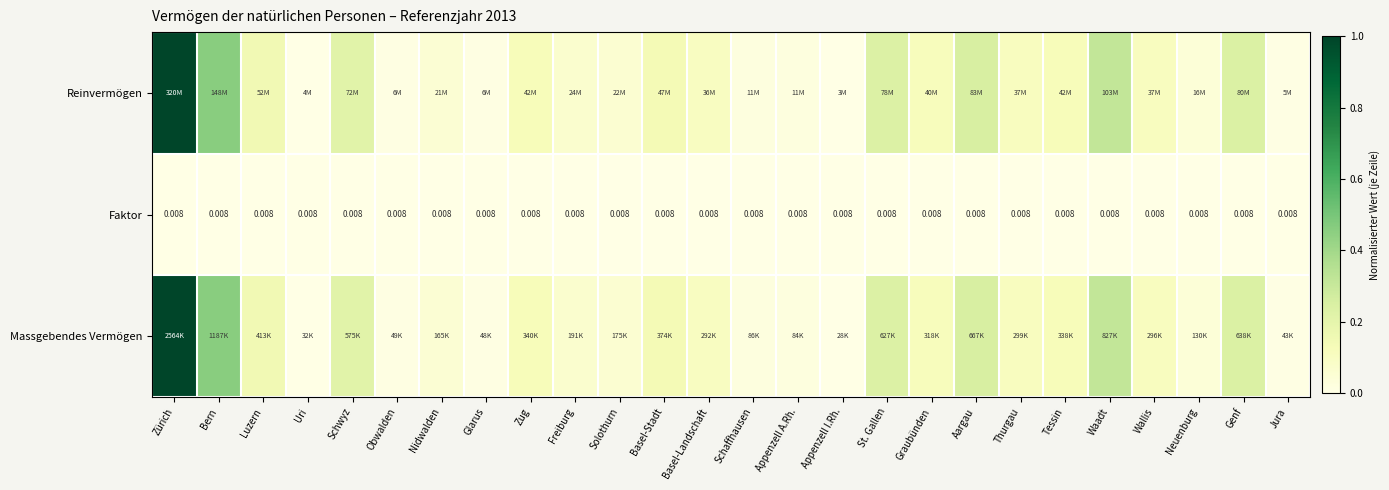

Which series changed the most between Freiburg and Neuenburg?

Reinvermögen